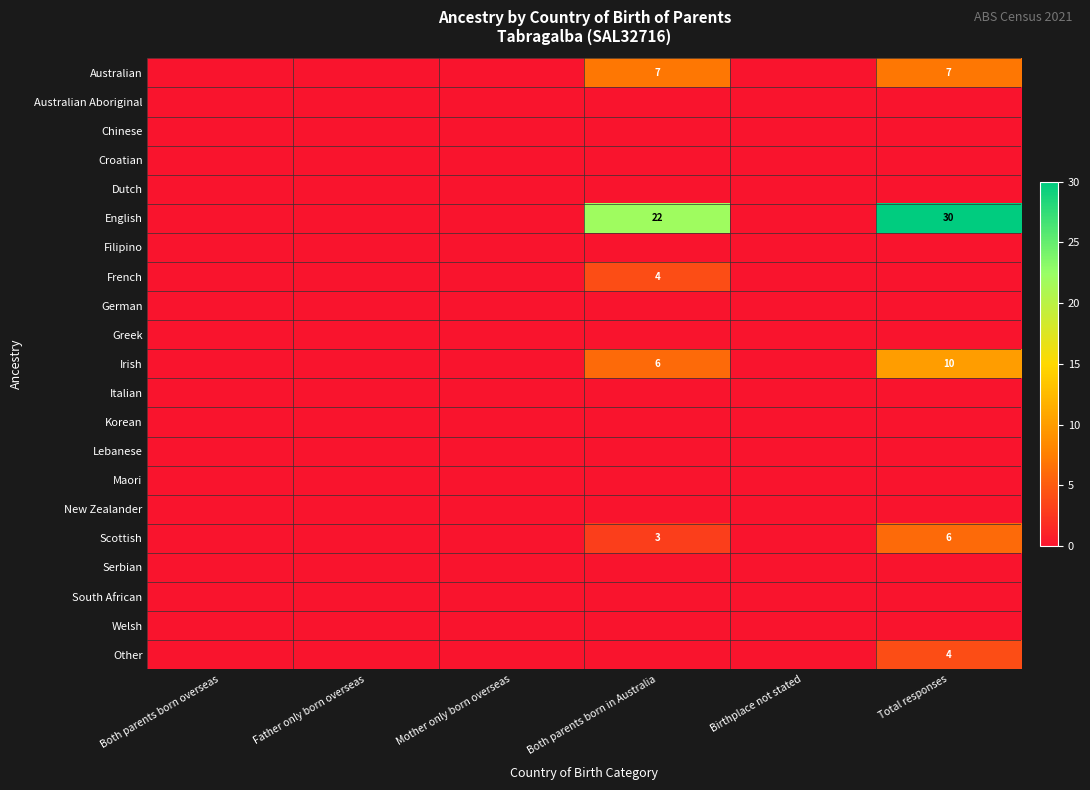

List the series in order of their peak value, lowest first.

Australian Aboriginal, Chinese, Croatian, Dutch, Filipino, German, Greek, Italian, Korean, Lebanese, Maori, New Zealander, Serbian, South African, Welsh, French, Other, Scottish, Australian, Irish, English